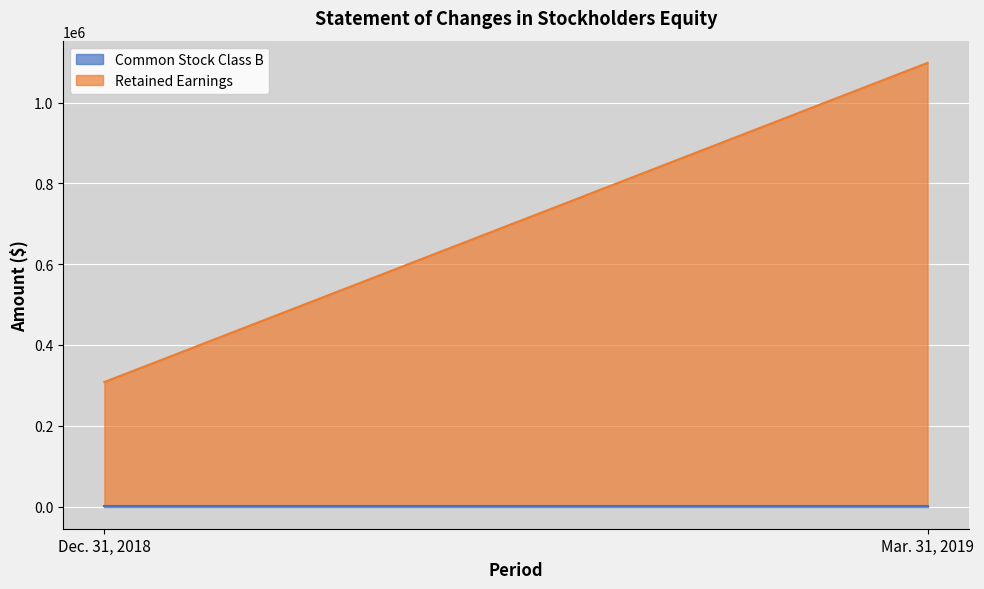

What is the label of the 1st point from the right?

Mar. 31, 2019